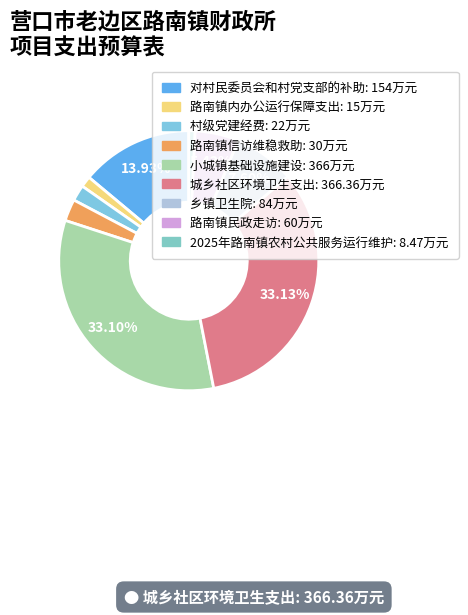

Which slice is the smallest?

2025年路南镇农村公共服务运行维护